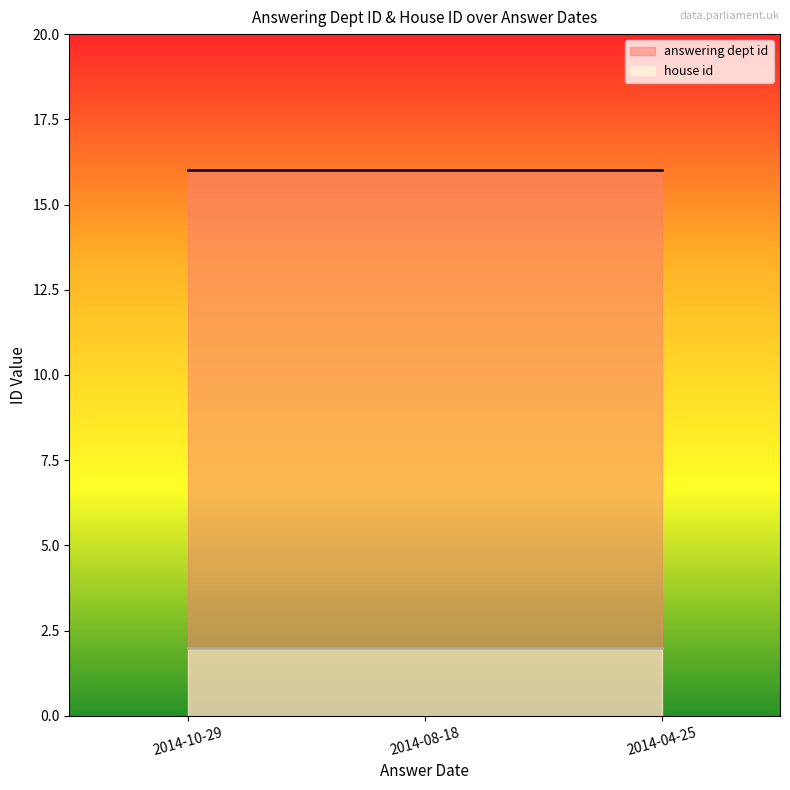

Which category has the lowest value across all series?

2014-10-29